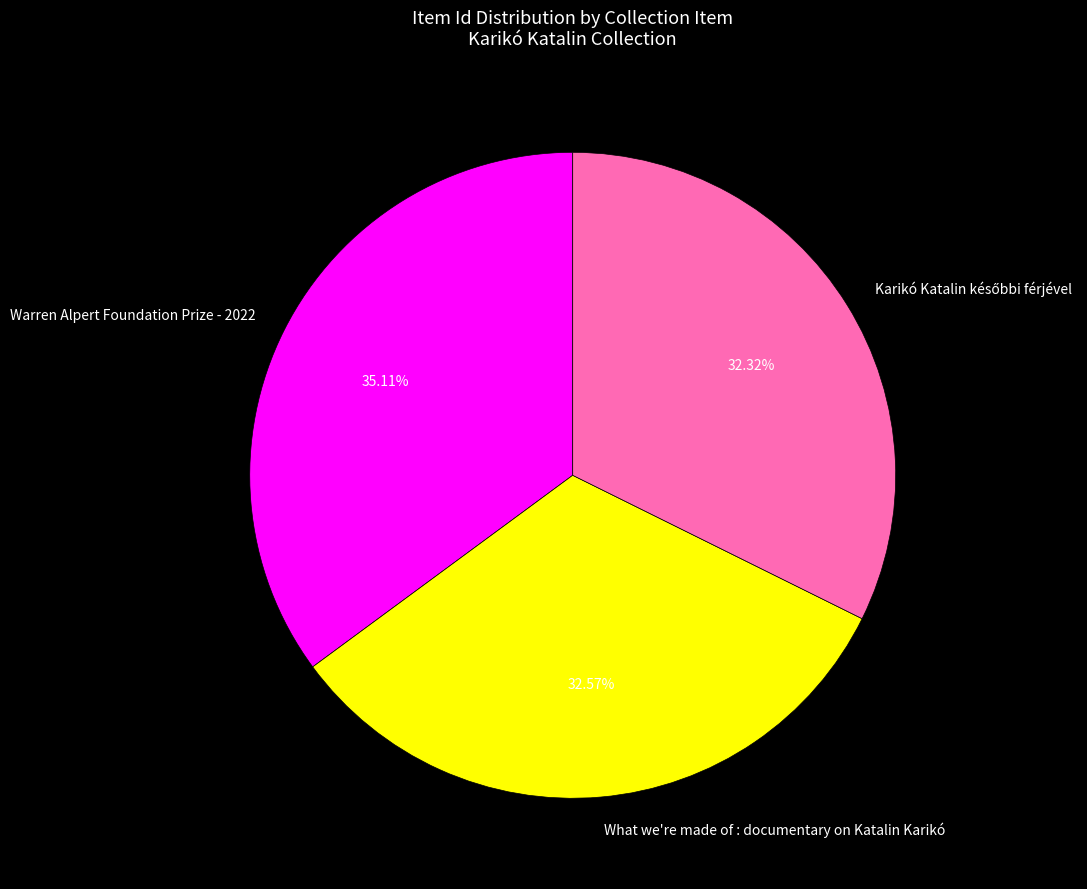

True or false: What we're made of : documentary on Katalin Karikó accounts for 33% of the total.

True